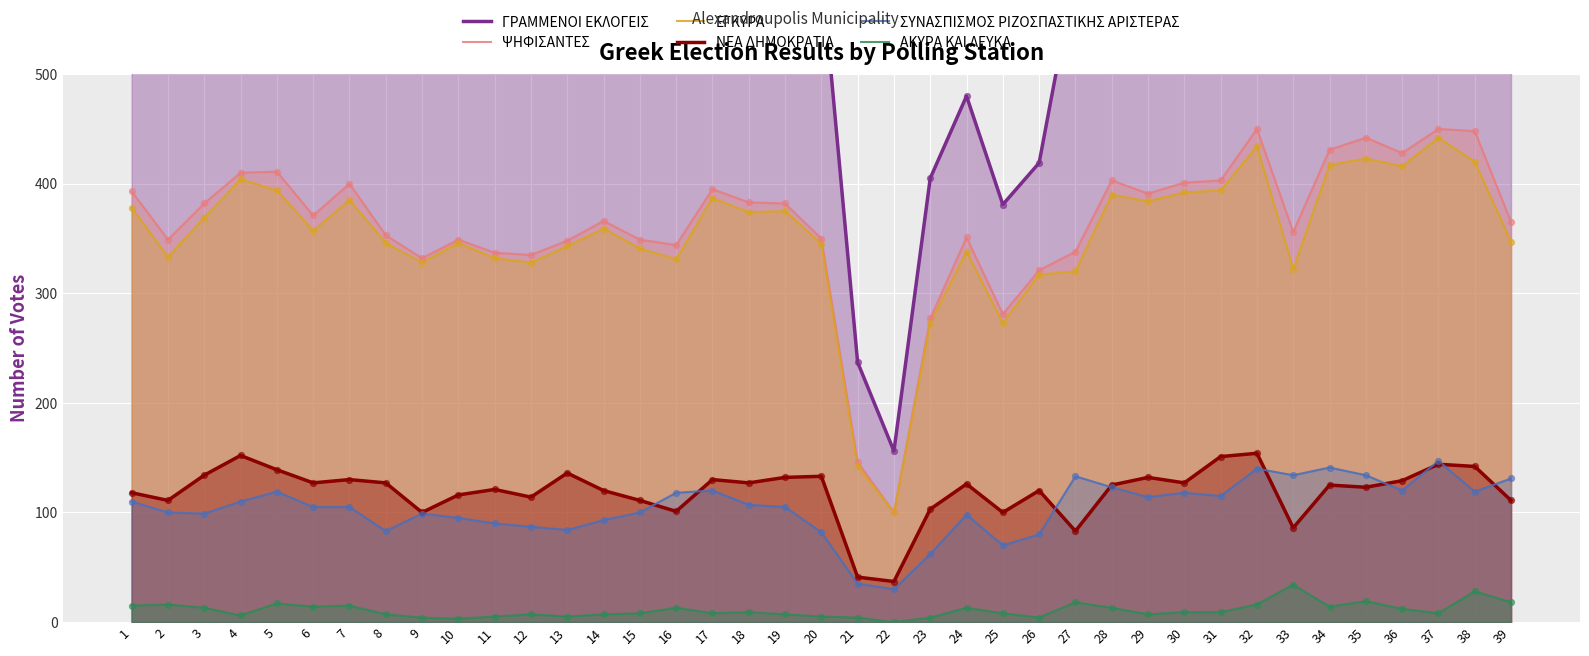

Which series has the largest total across all categories?

ΓΡΑΜΜΕΝΟΙ ΕΚΛΟΓΕΙΣ